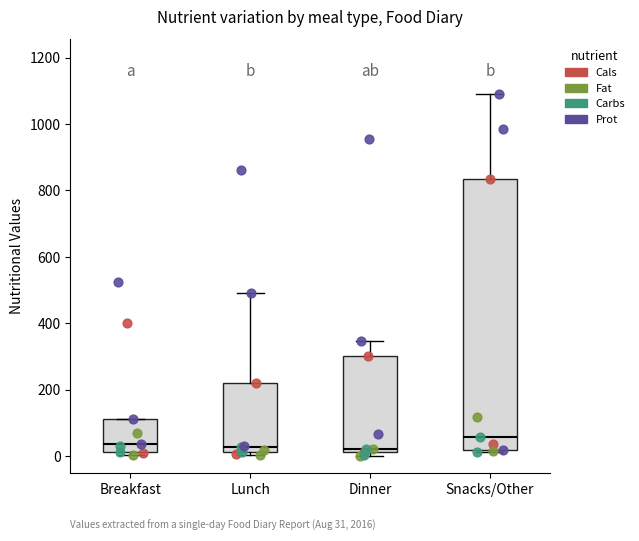

Comparing the boxes themselves (not the whiskers), which one is the tallest?

Snacks/Other